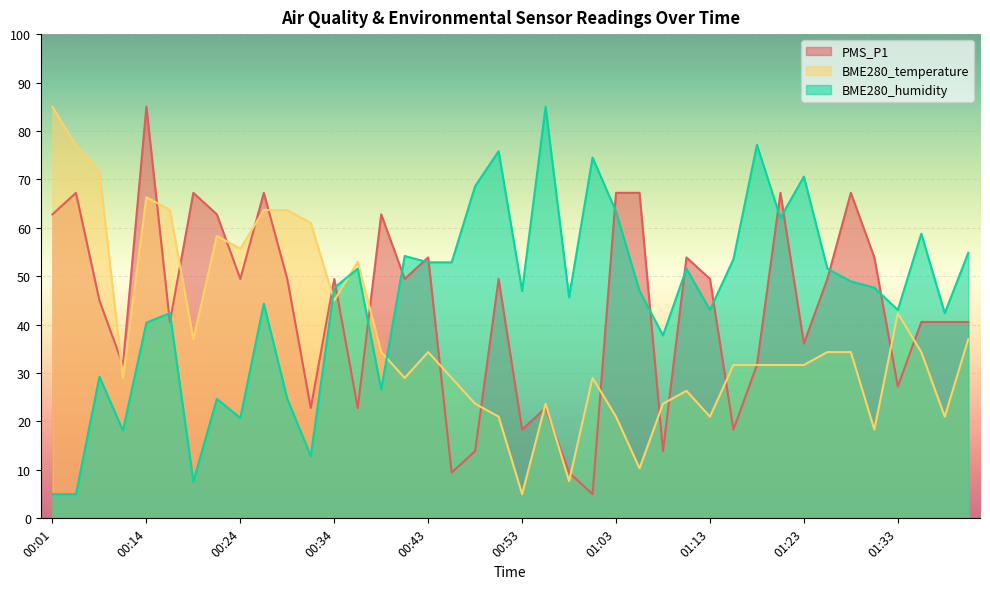

List the labels in order of BME280_humidity value, largest first.

00:56, 01:18, 00:51, 01:01, 01:23, 00:48, 01:03, 01:21, 01:36, 01:40, 00:41, 01:16, 00:43, 00:46, 00:36, 01:11, 01:26, 01:28, 00:34, 01:30, 00:53, 01:06, 00:58, 00:26, 01:13, 01:33, 00:17, 01:38, 00:14, 01:08, 00:06, 00:39, 00:22, 00:29, 00:24, 00:12, 00:31, 00:19, 00:01, 00:04